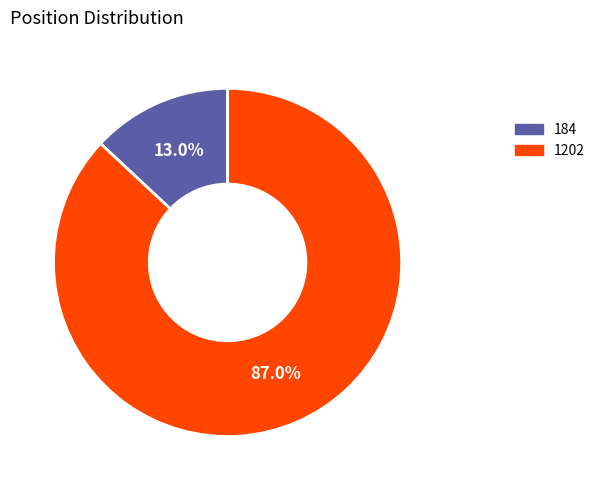

To the nearest percent, what is the difference between the 1202 and 184 slice percentages?

74%